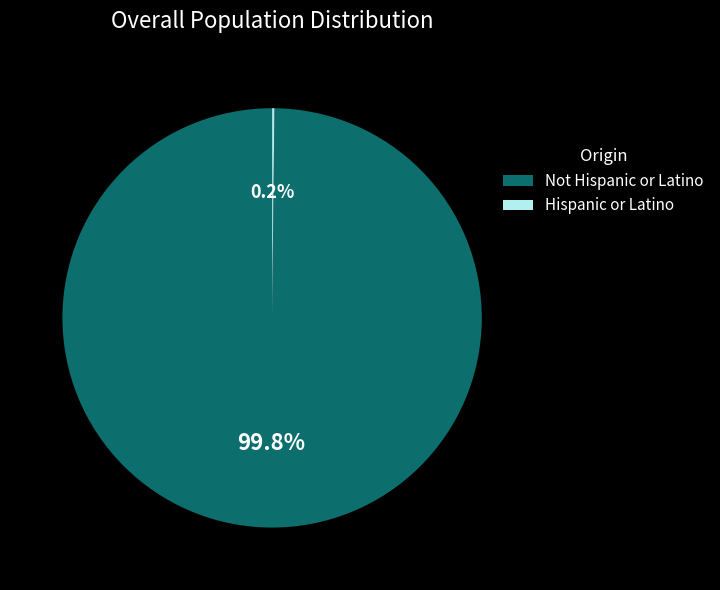

Is there any slice that represents more than half of the pie?

Yes